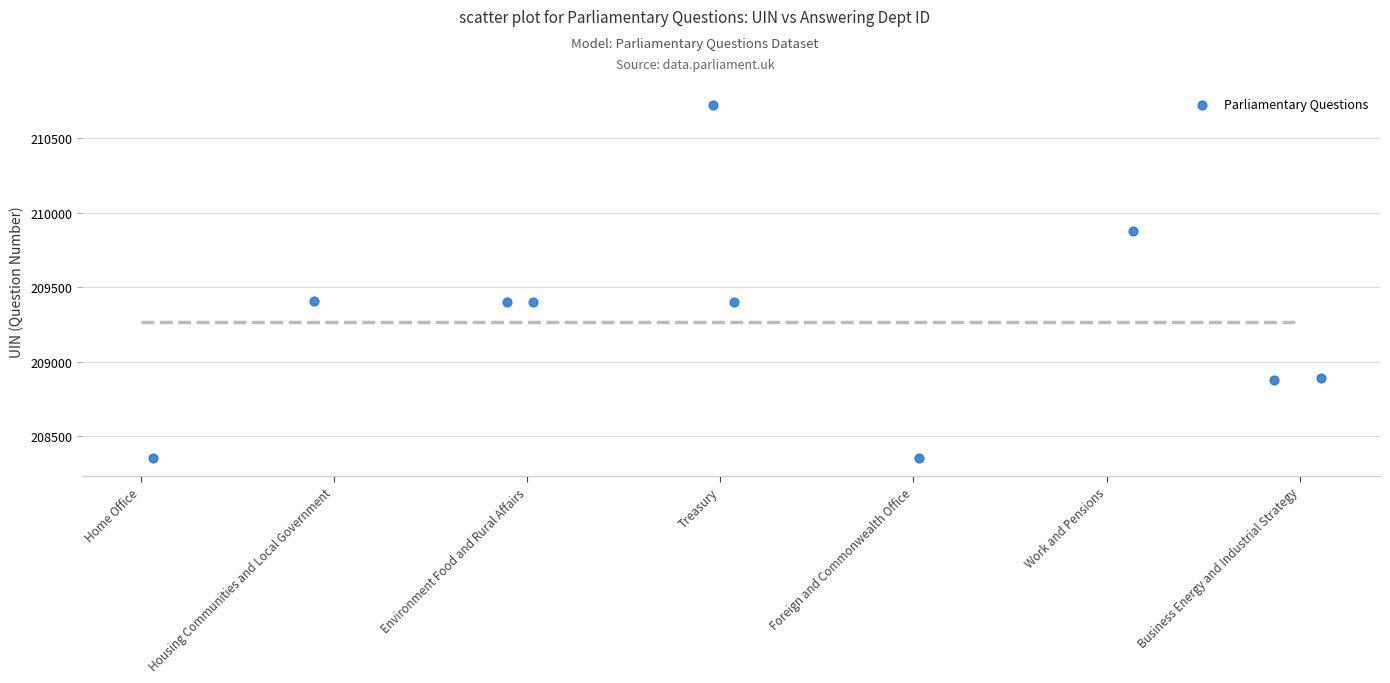

What is the range of Y values (max minus min)?

2372